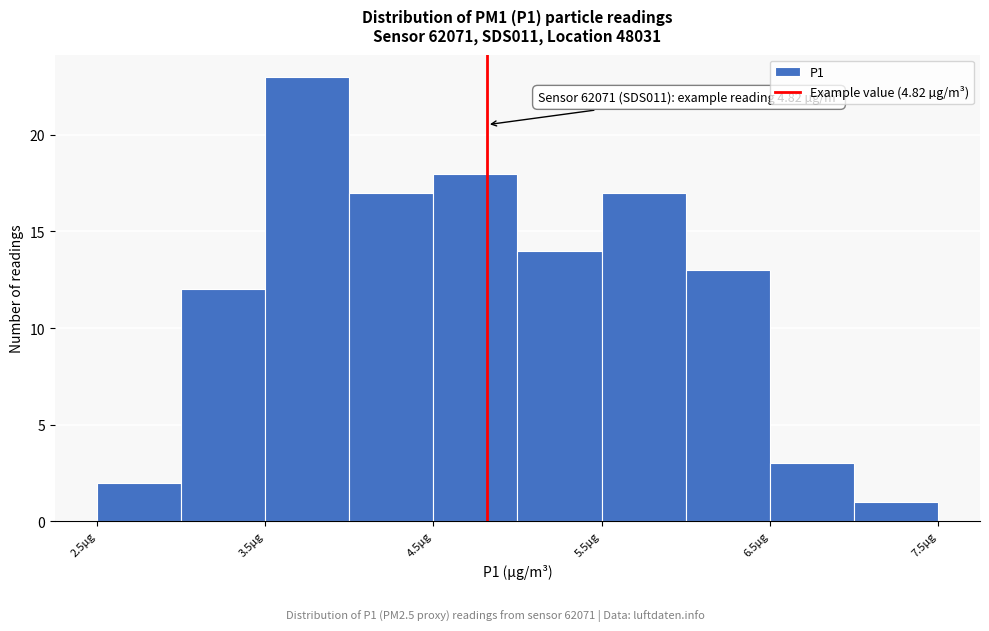

Which range on the x-axis has the tallest bar?

3.5 to 4.0